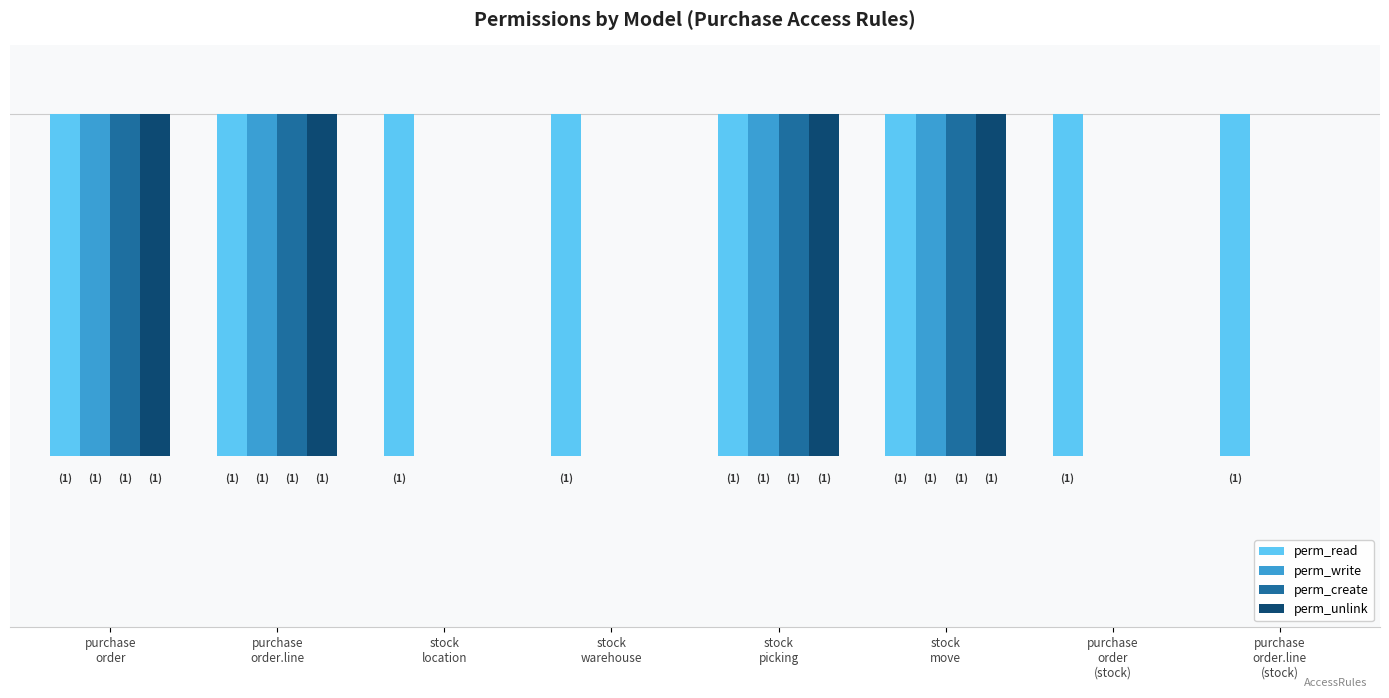

Between stock
location and stock
picking, which series saw the biggest shift?

perm_write